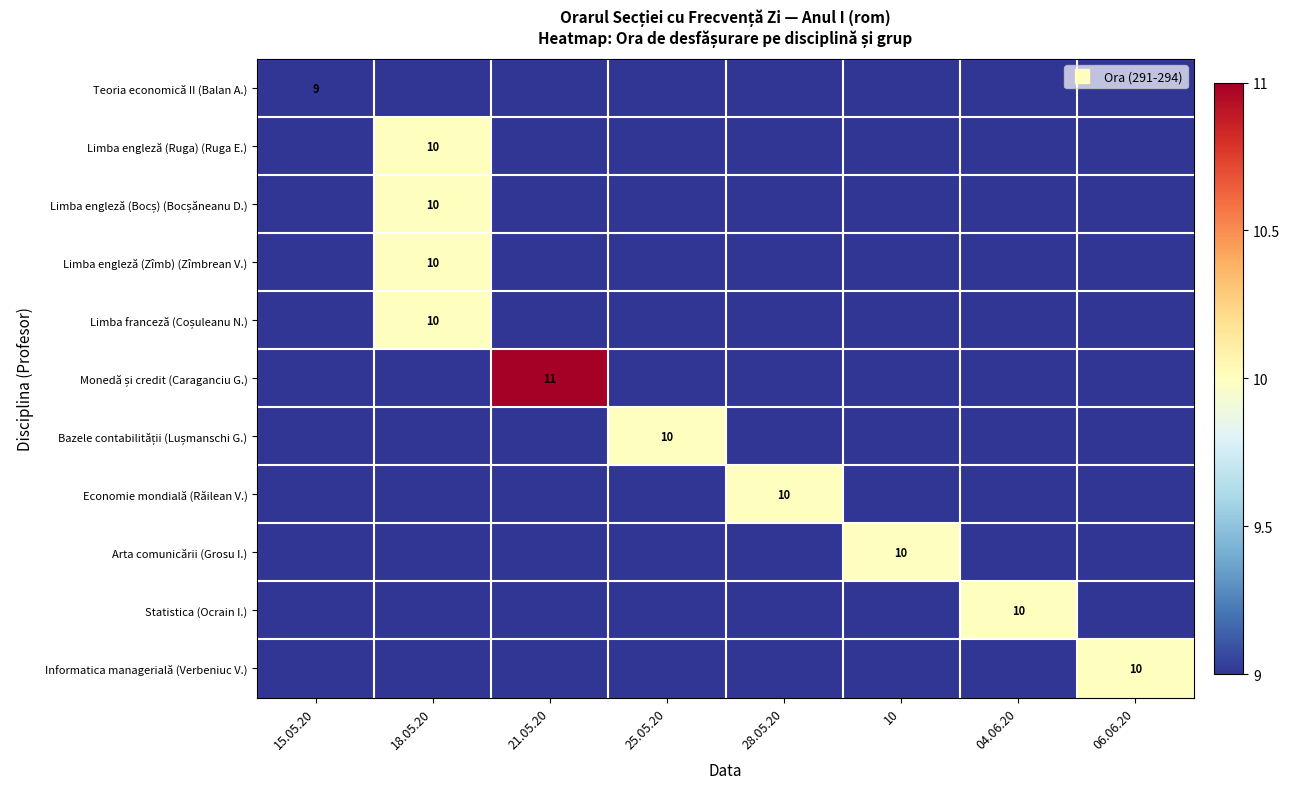

Count the number of categories in the chart.

8